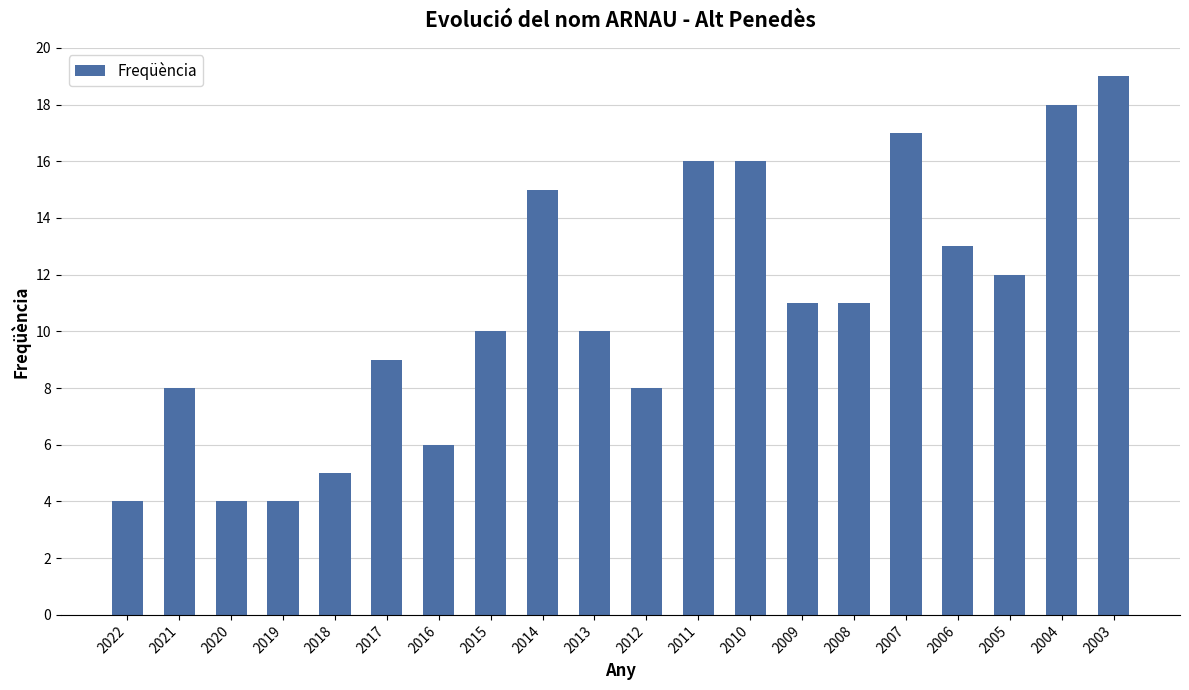

What is the change in value from 2015 to 2008?

+1